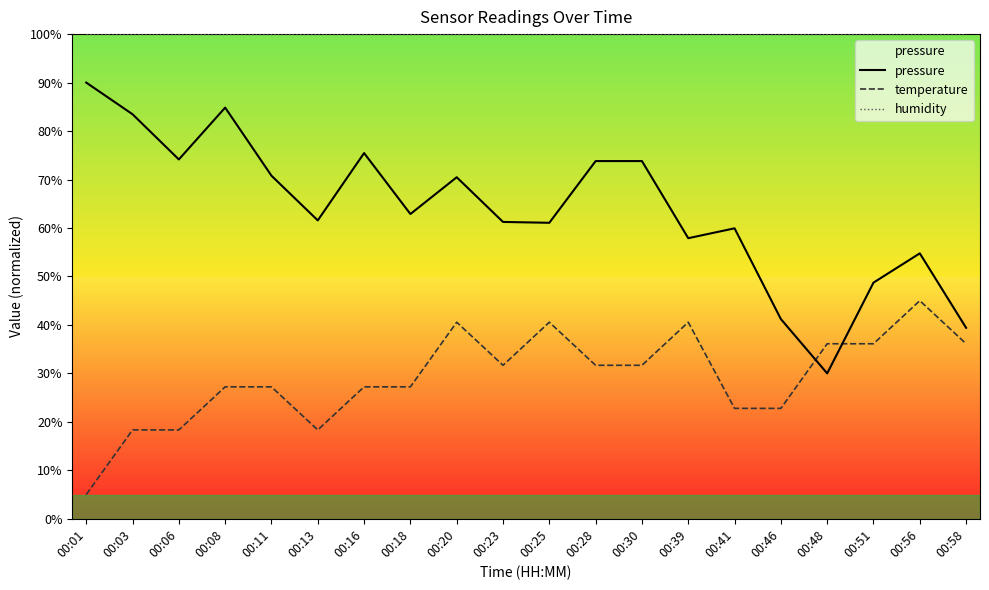

How many lines are shown in the chart?

3